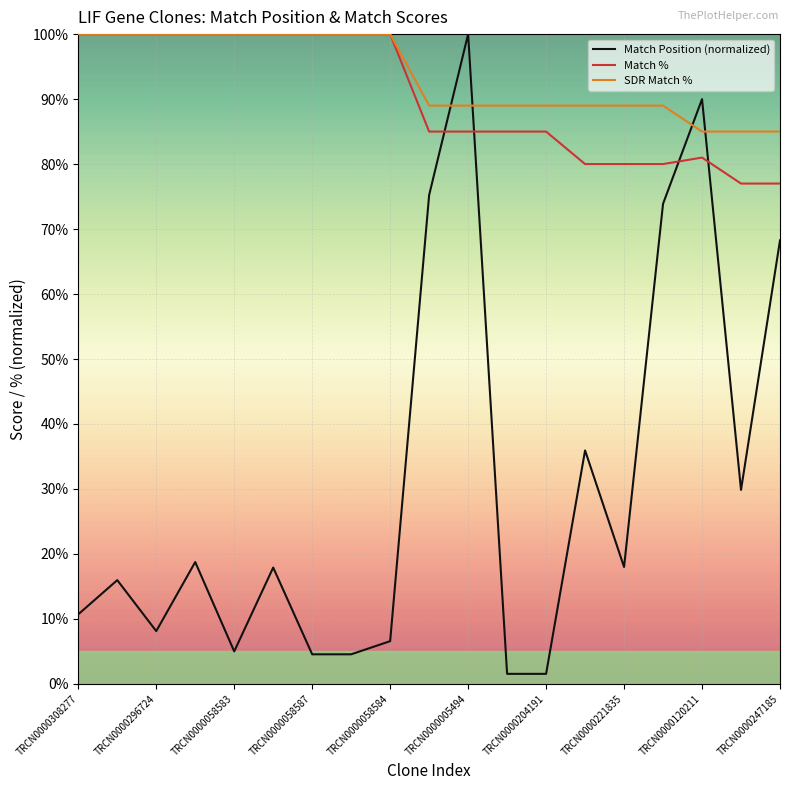

True or false: Match % has more than 0 points higher than both neighbors.

True